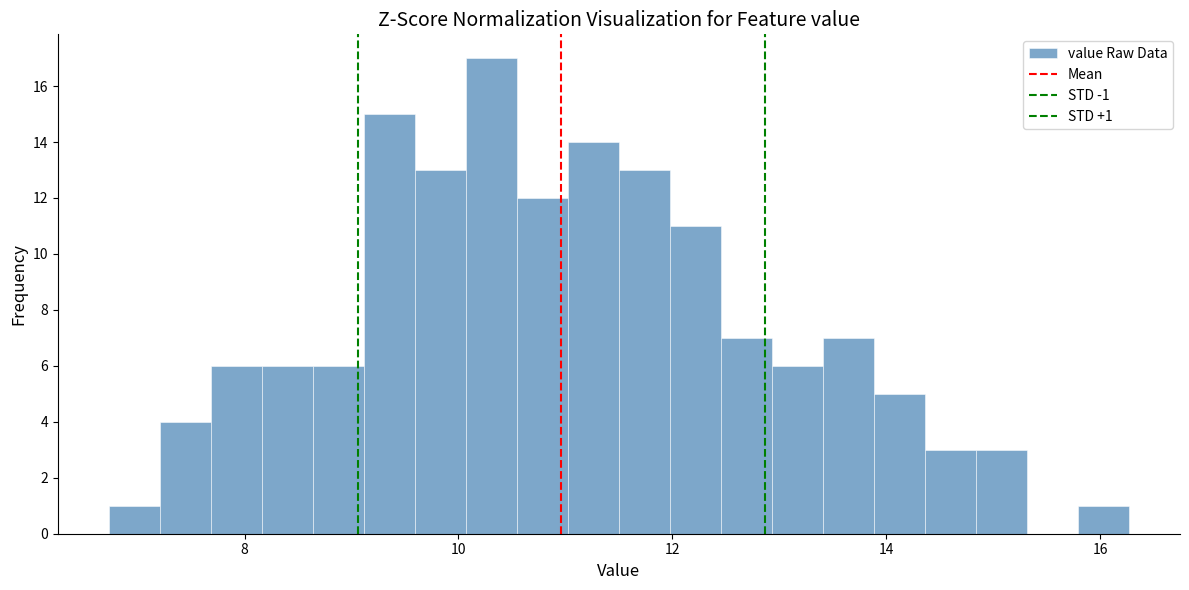

Read against the x-axis, roughly where is the centre of the tallest bar?

10.4